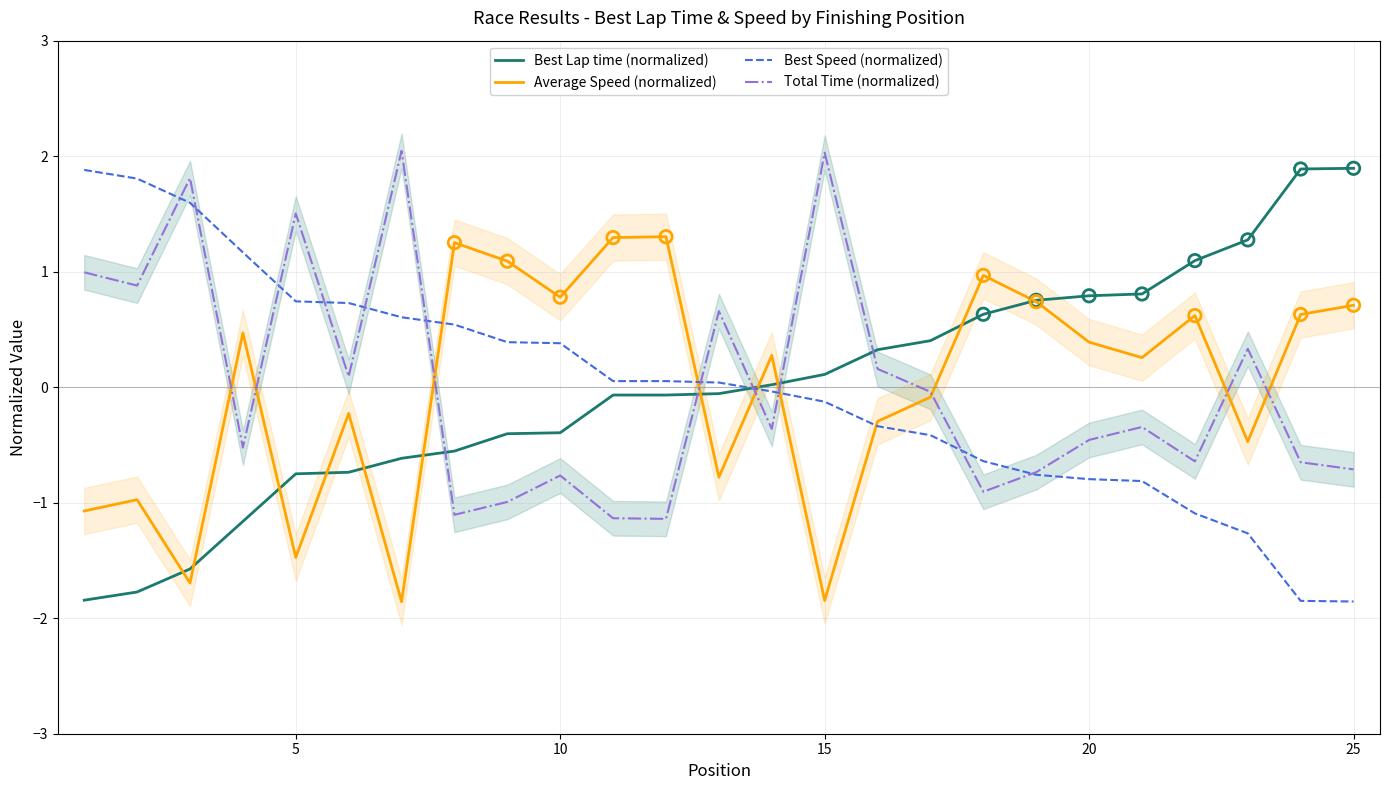

Which series reaches the minimum Y coordinate?

Average Speed (normalized)